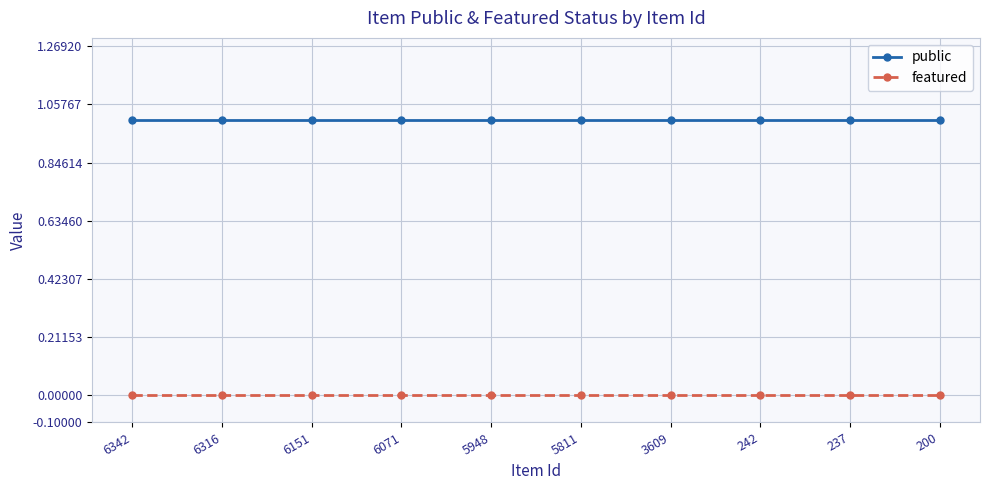

Which series has the largest total across all categories?

public